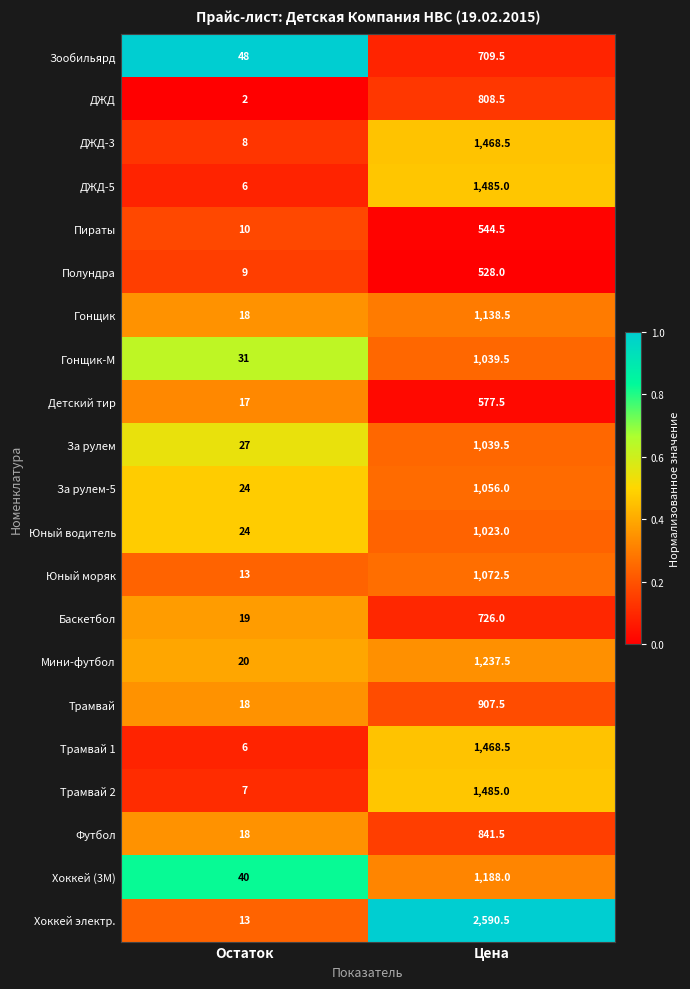

Which series changed the most between Остаток and Цена?

Хоккей электр.